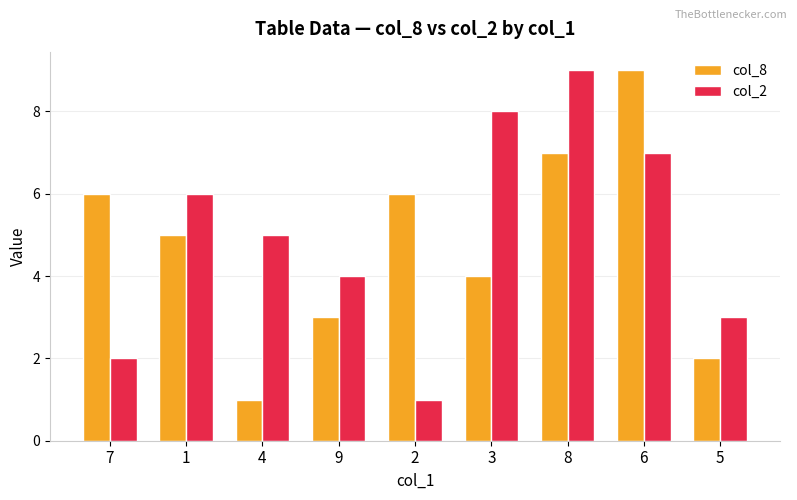

Reading left to right, extract all data points from this chart.

col_8: 6	5	1	3	6	4	7	9	2
col_2: 2	6	5	4	1	8	9	7	3